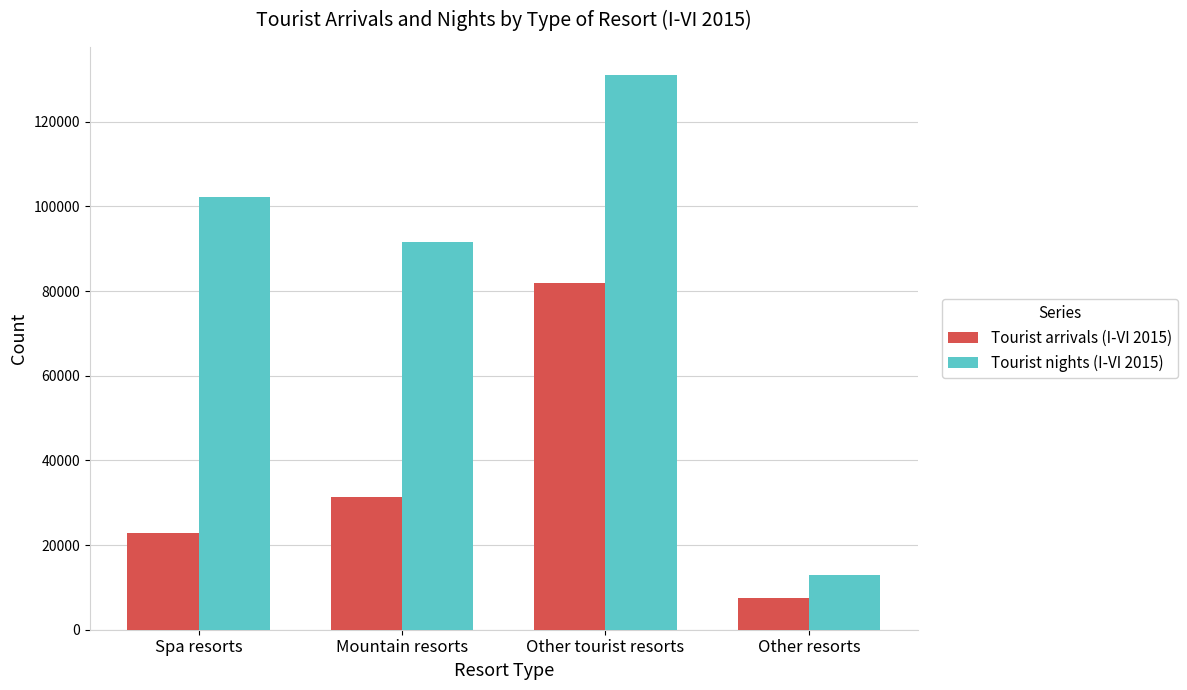

What is the difference between the highest and lowest values at Other tourist resorts?

49290